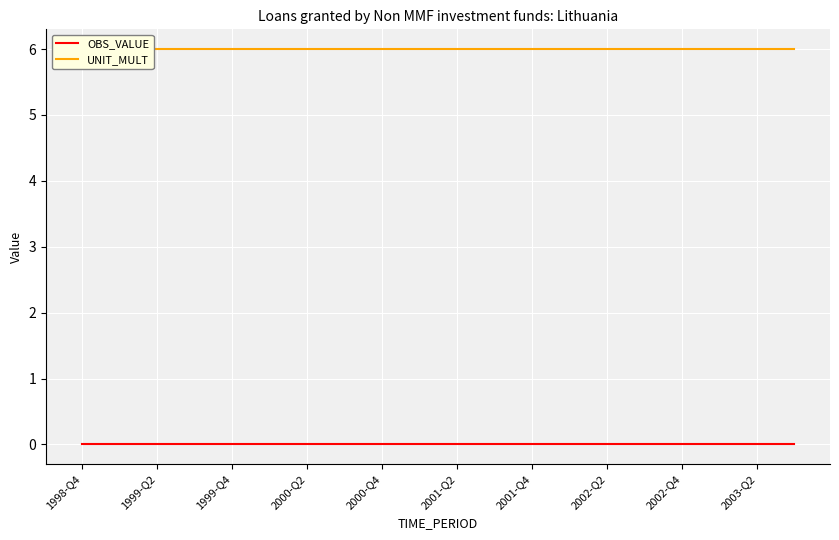

At 1998-Q4, list the series in order from smallest to largest.

OBS_VALUE, UNIT_MULT